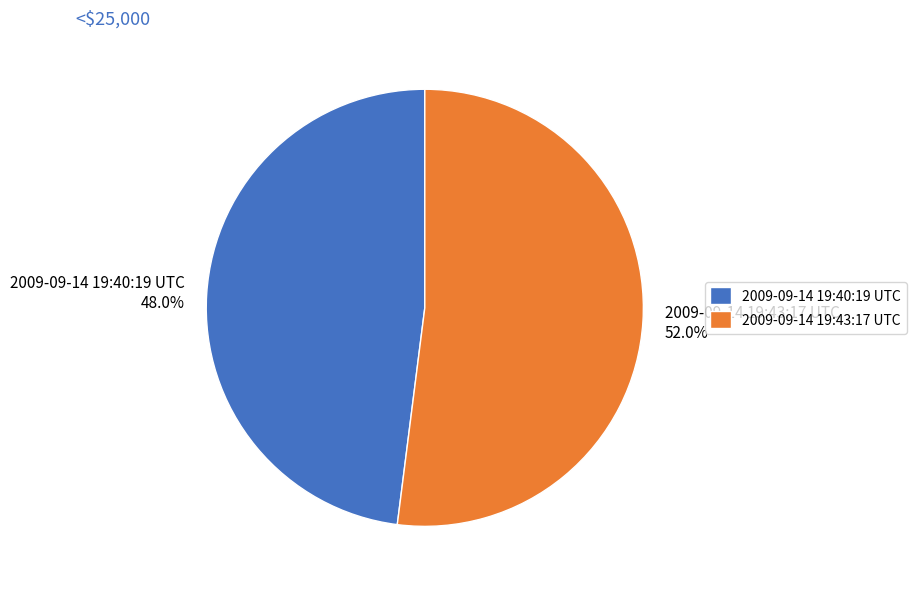

Does 2009-09-14 19:40:19 UTC account for over 50% of the chart?

No